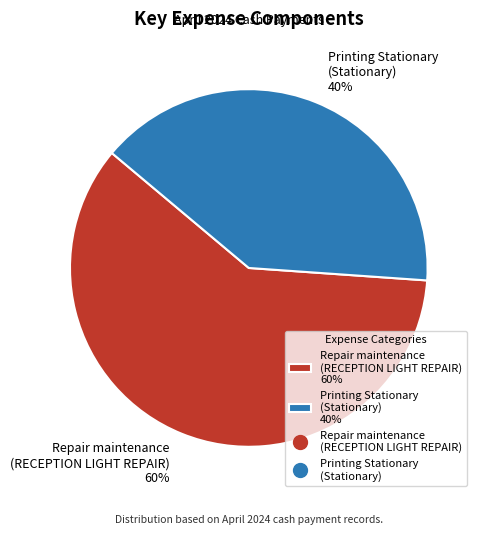

Do Printing Stationary (Stationary) 40% and Repair maintenance (RECEPTION LIGHT REPAIR) 60% together represent more than half of the pie?

Yes